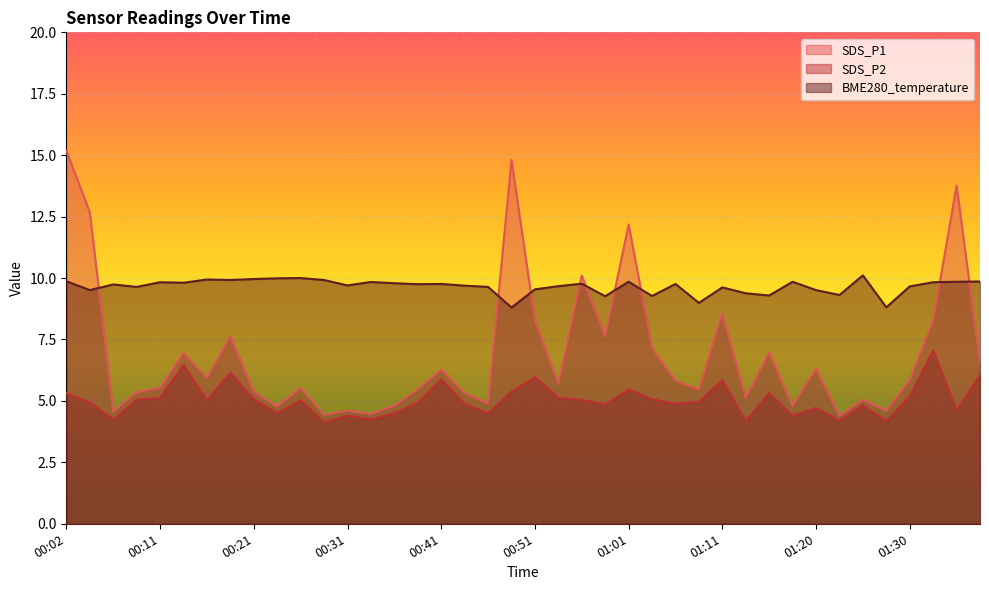

Which has a higher value, 00:21 or 00:43?

00:21